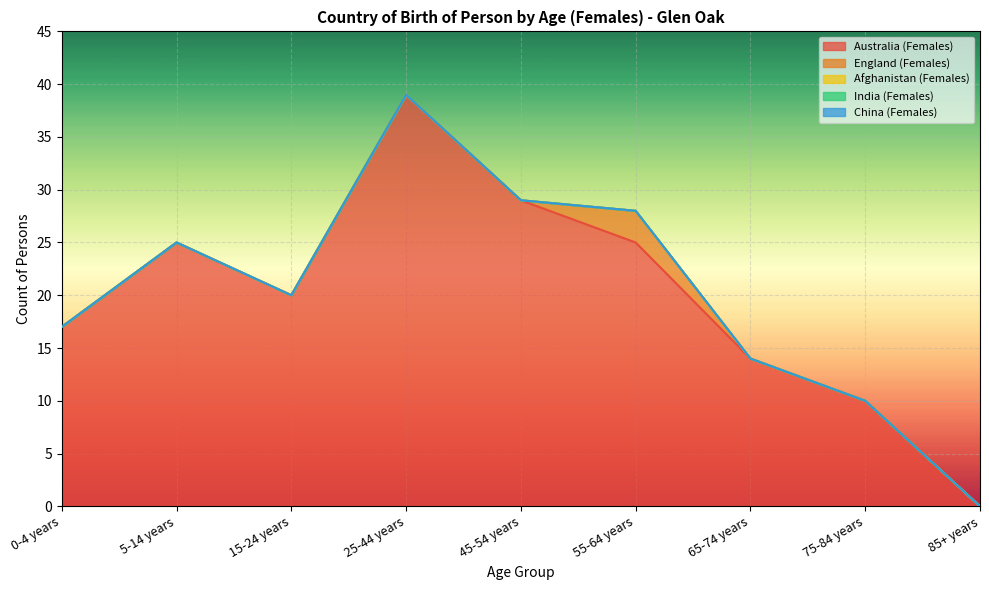

Reading left to right, extract all data points from this chart.

Australia (Females): 17	25	20	39	29	25	14	10	0
England (Females): 0	0	0	0	0	3	0	0	0
Afghanistan (Females): 0	0	0	0	0	0	0	0	0
India (Females): 0	0	0	0	0	0	0	0	0
China (Females): 0	0	0	0	0	0	0	0	0